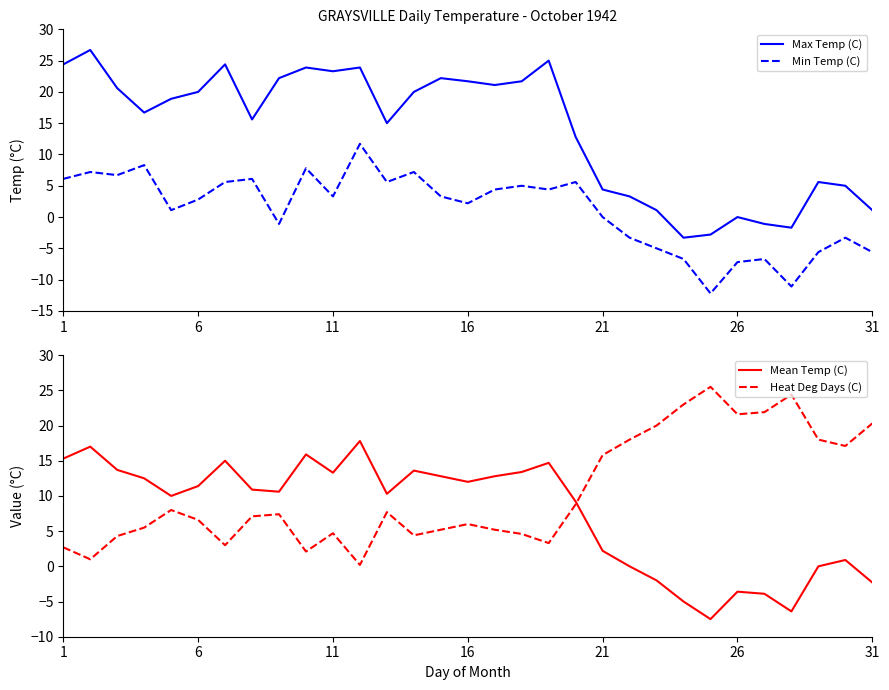

True or false: Heat Deg Days (C) has more than 1 interior local peaks.

True